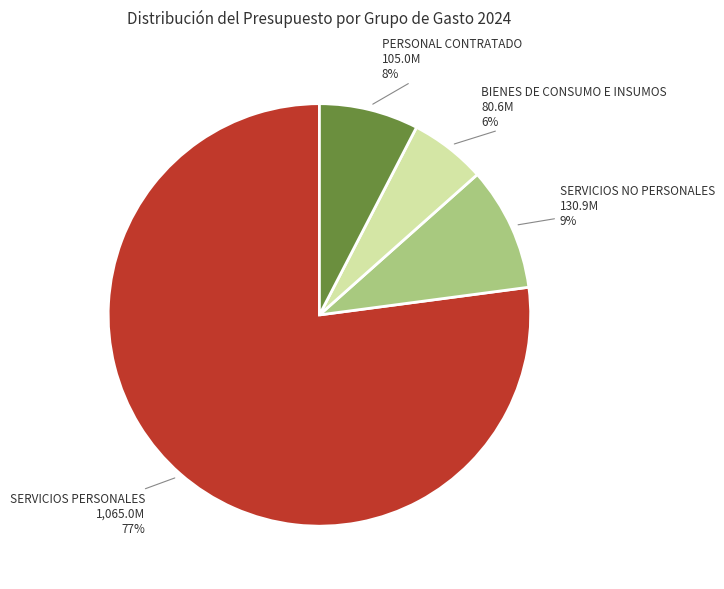

True or false: SERVICIOS PERSONALES accounts for 77% of the total.

True